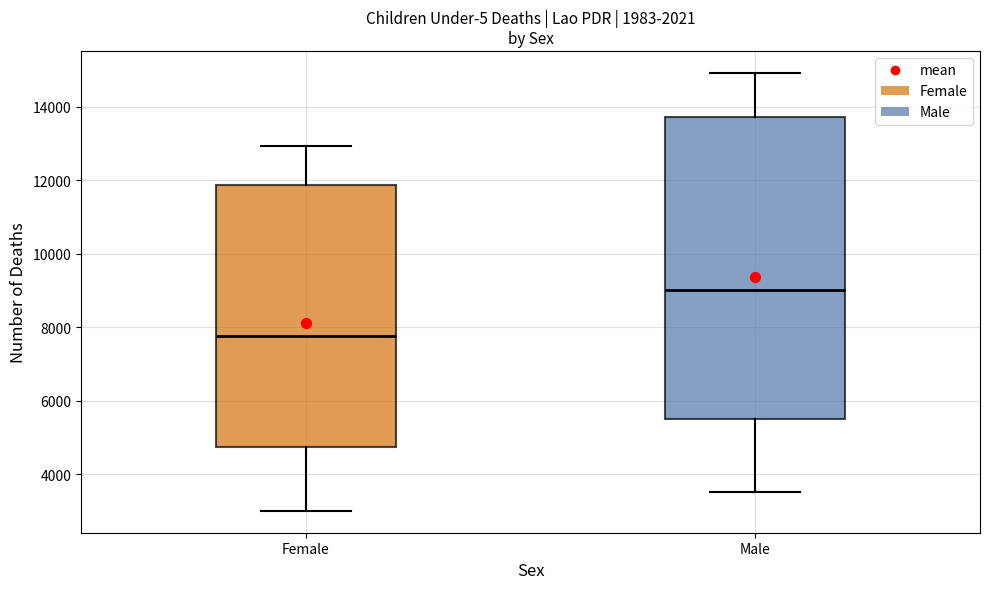

Comparing the boxes themselves (not the whiskers), which one is the tallest?

Male